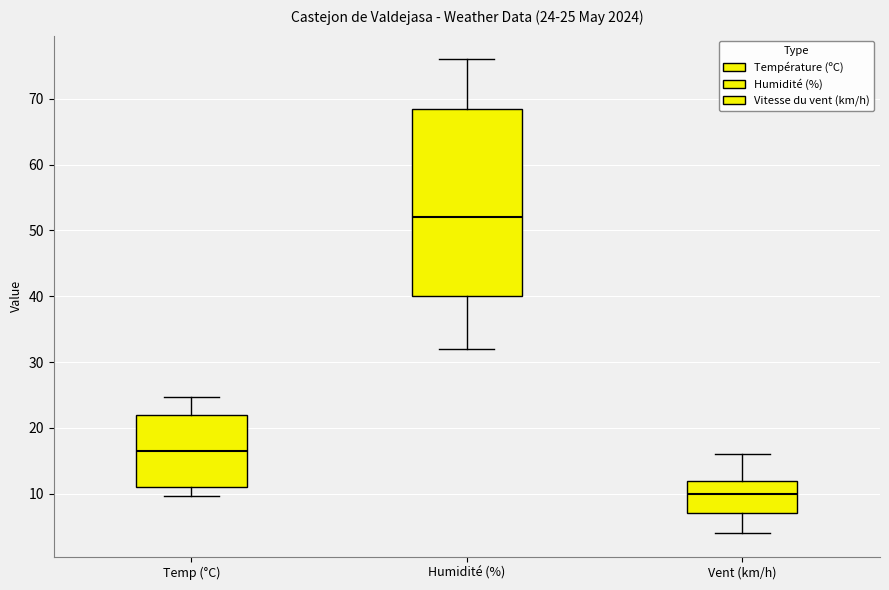

Which box has the lowest median line?

Vent (km/h)